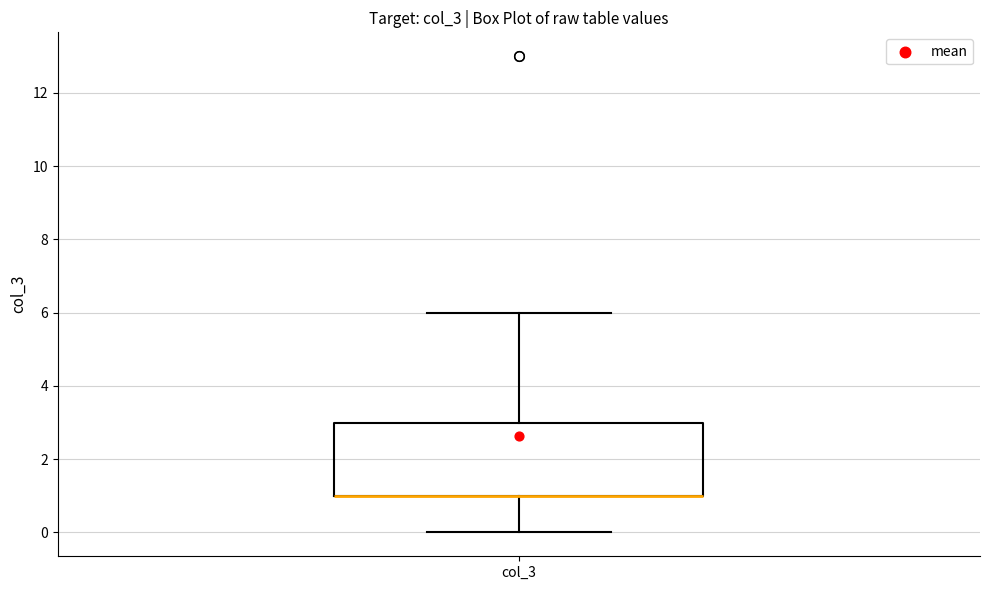

Transcribe this box plot: give where the median line is, the range the box spans, and where the two whiskers end, as read against the y-axis. The values are not printed on the chart, so give them approximately, as read against the axis.

median 1 (drawn on the box's lower edge), box 1 to 3, whiskers 0 to 6